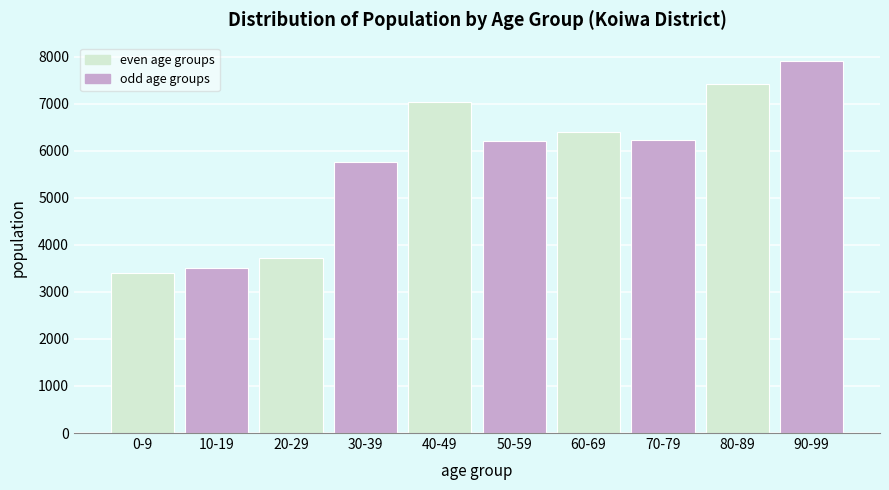

What is the difference between the second highest and minimum values?

4003